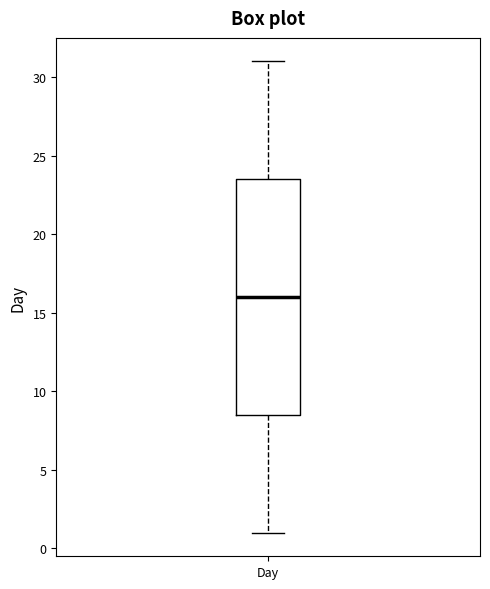

Transcribe this box plot: give where the median line is, the range the box spans, and where the two whiskers end, as read against the y-axis. The values are not printed on the chart, so give them approximately, as read against the axis.

median 16.0, box 8.5 to 23.5, whiskers 1.0 to 31.0